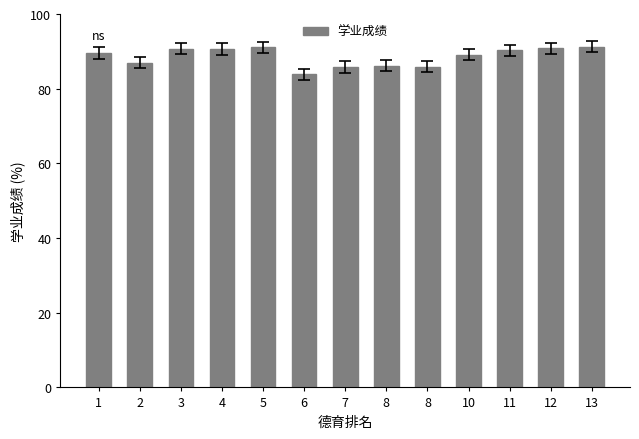

Rank the categories by value from lowest to highest.

6, 7, 8, 8, 2, 10, 1, 11, 4, 3, 12, 5, 13